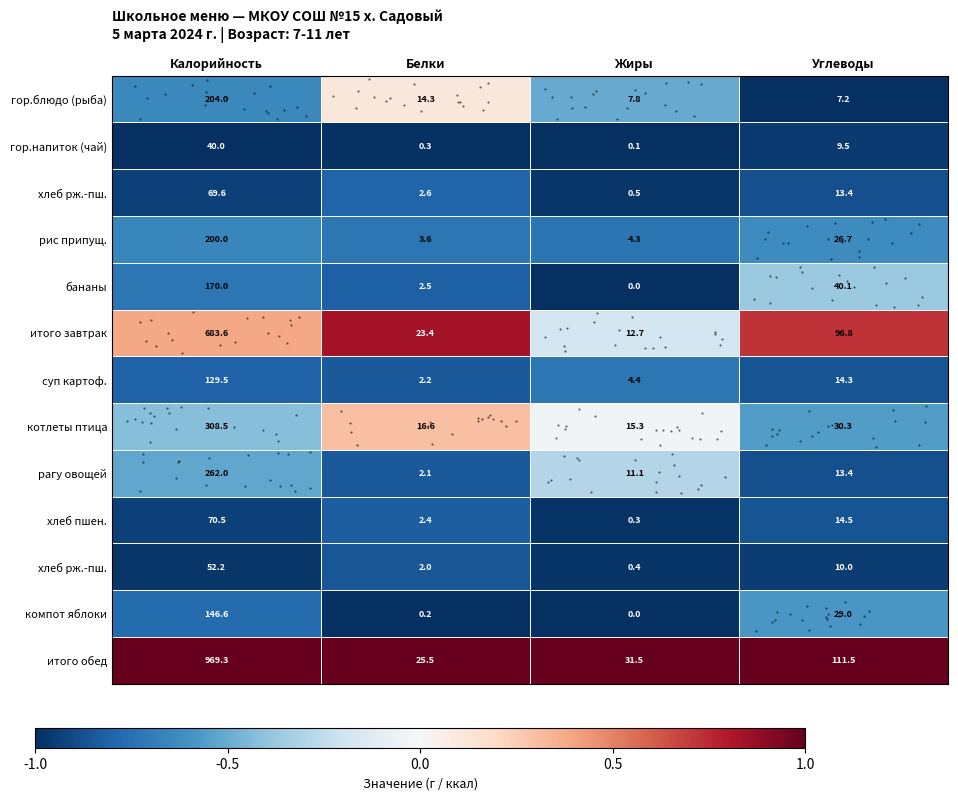

Between Белки and Калорийность, which is larger?

Белки